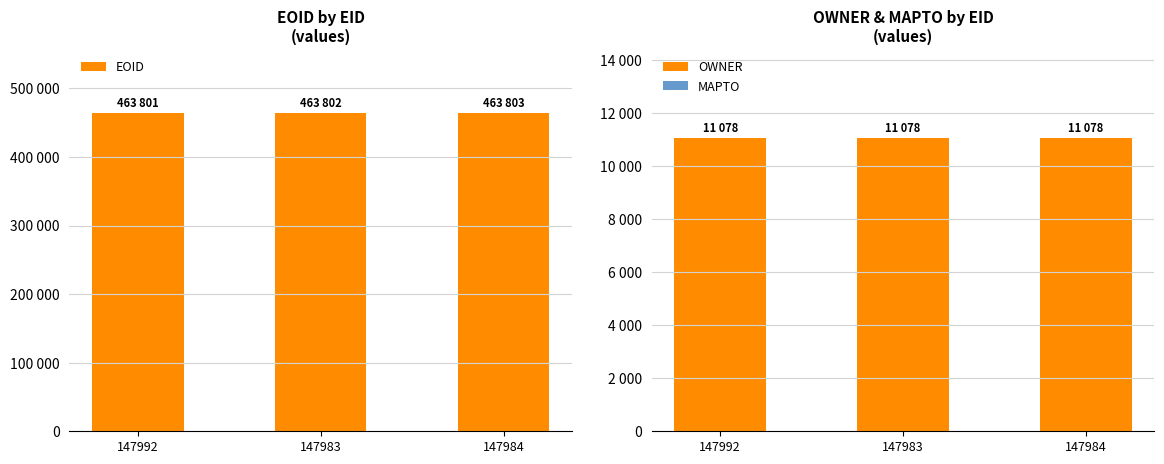

Reading left to right, transcribe all the data shown in this chart.

EOID: 147992=463801	147983=463802	147984=463803
OWNER: 147992=11078	147983=11078	147984=11078
MAPTO: 147992=0	147983=0	147984=0